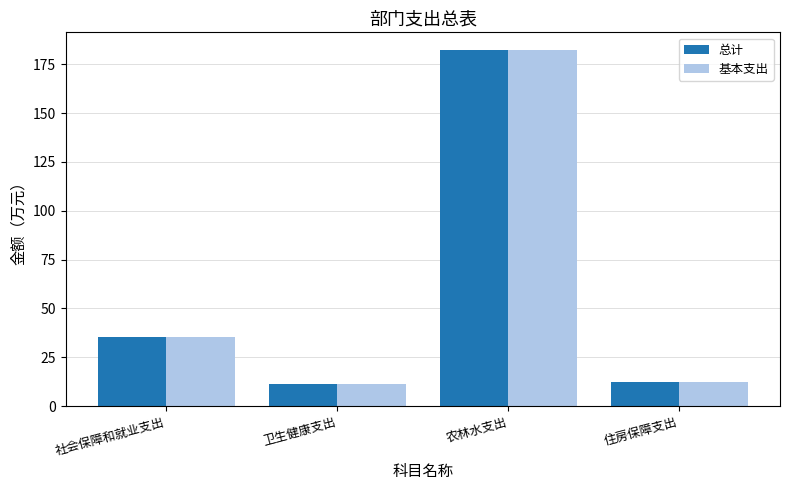

Is the value of 总计 at 卫生健康支出 greater than the value of 基本支出 at 农林水支出?

No